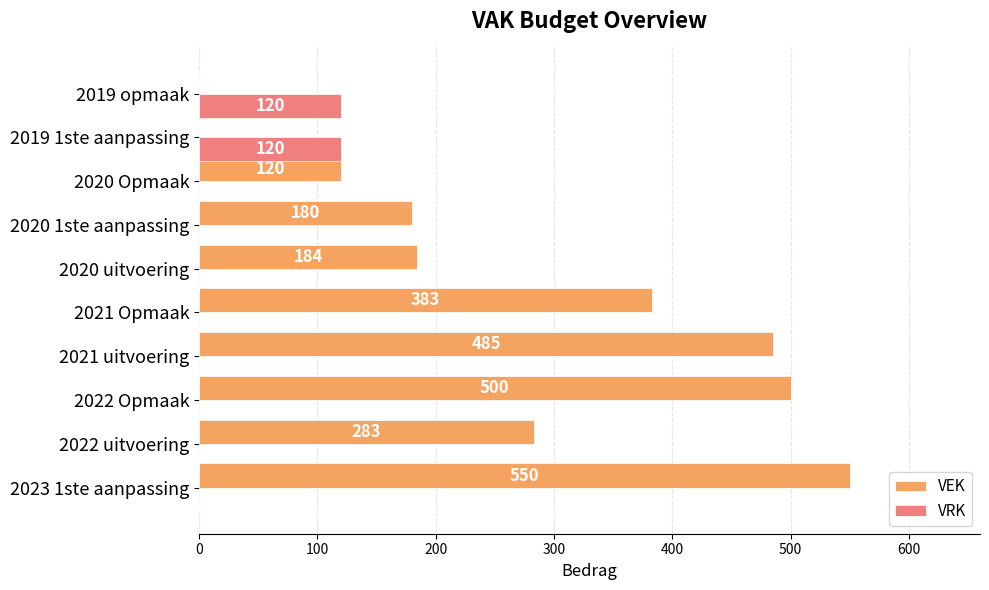

What is the sum of all VRK values?

240